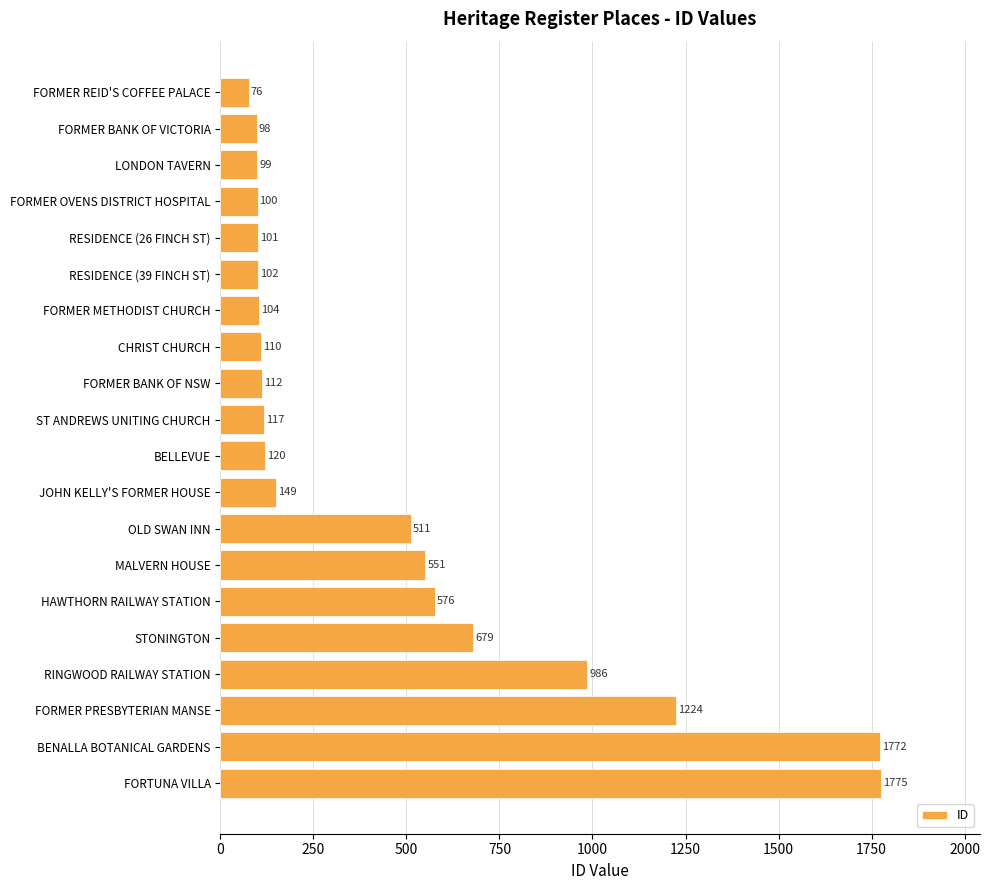

Does the chart contain stacked bars?

No